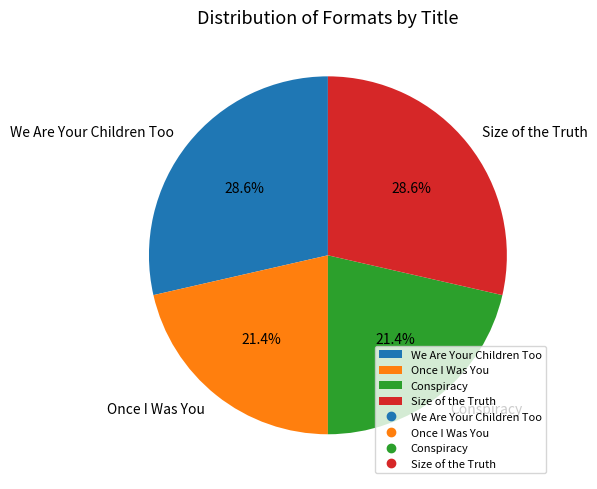

Do Conspiracy and Once I Was You together represent more than half of the pie?

No